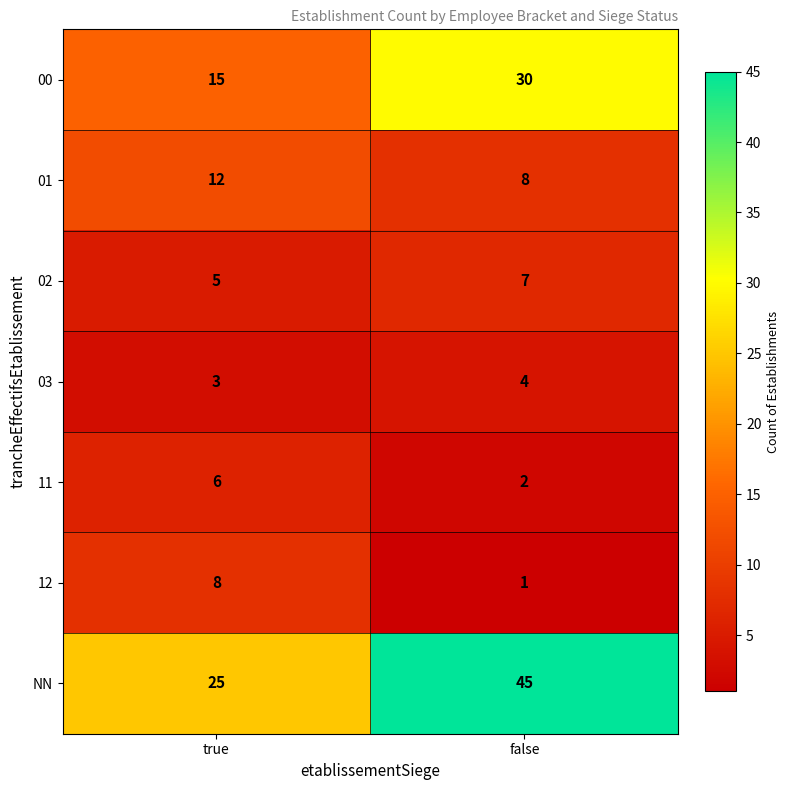

Reading right to left, what are all the values shown in this chart?

00: 30	15
01: 8	12
02: 7	5
03: 4	3
11: 2	6
12: 1	8
NN: 45	25